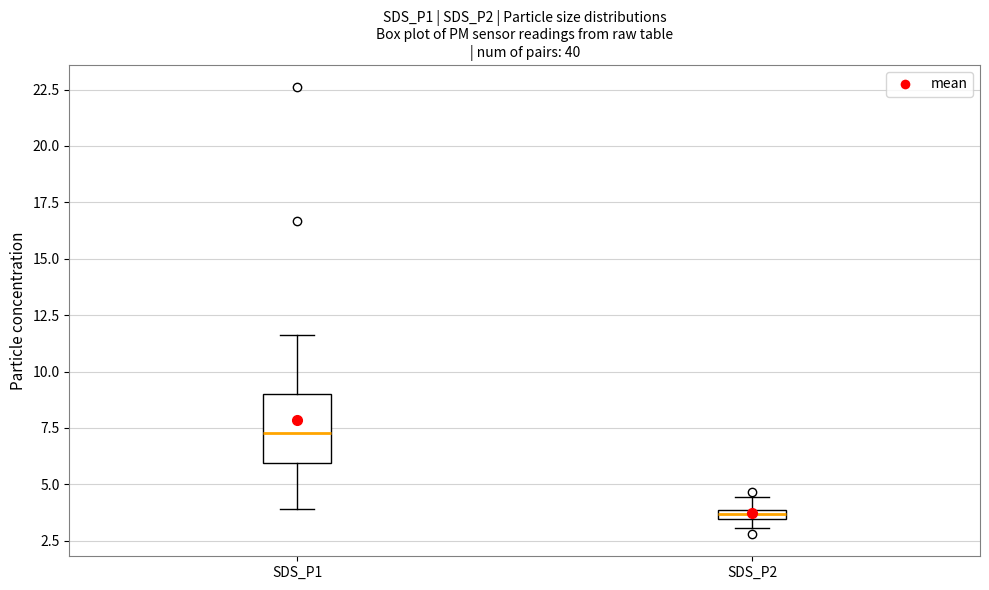

Where does the upper whisker of the box for SDS_P2 end on the y-axis? The values are not printed on the chart, so give them approximately, as read against the axis.

4.5